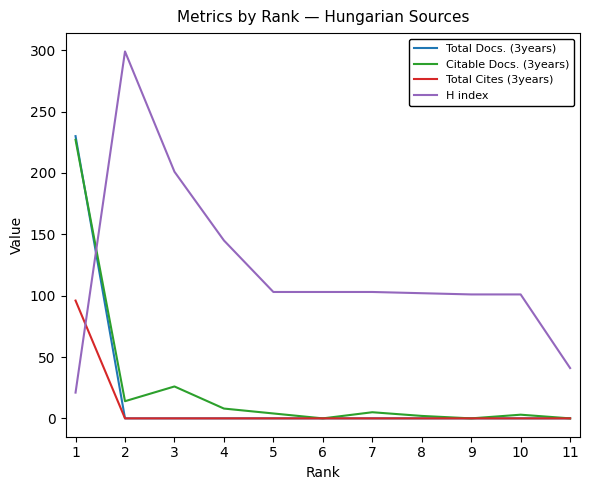

The Total Docs. (3years) series shows 96 at 5. True or false?

False